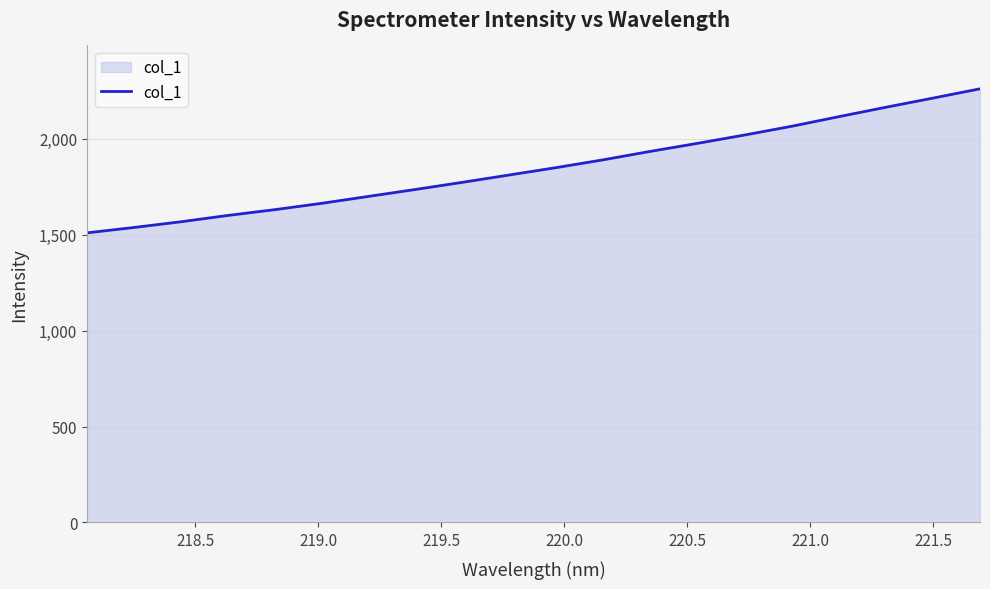

What is the maximum value shown in the chart?

2259.9